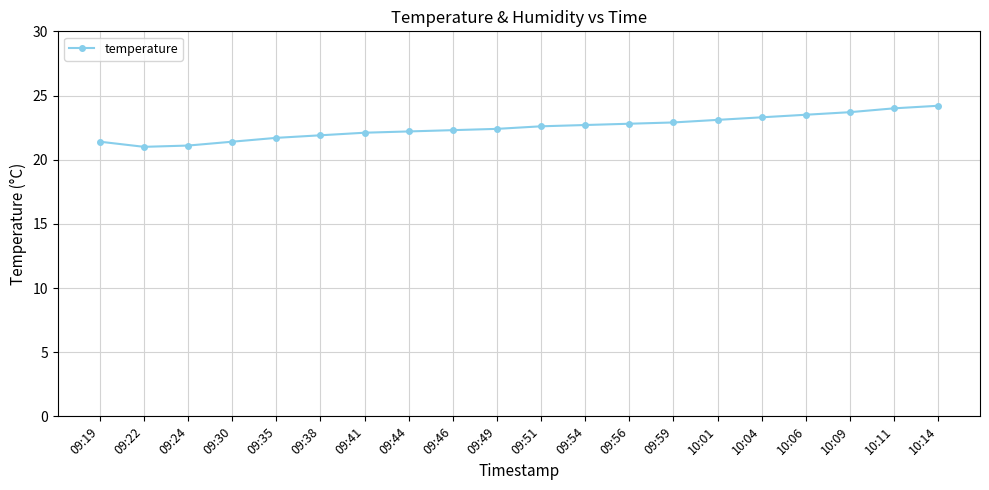

What position from the right is 10:04?

5